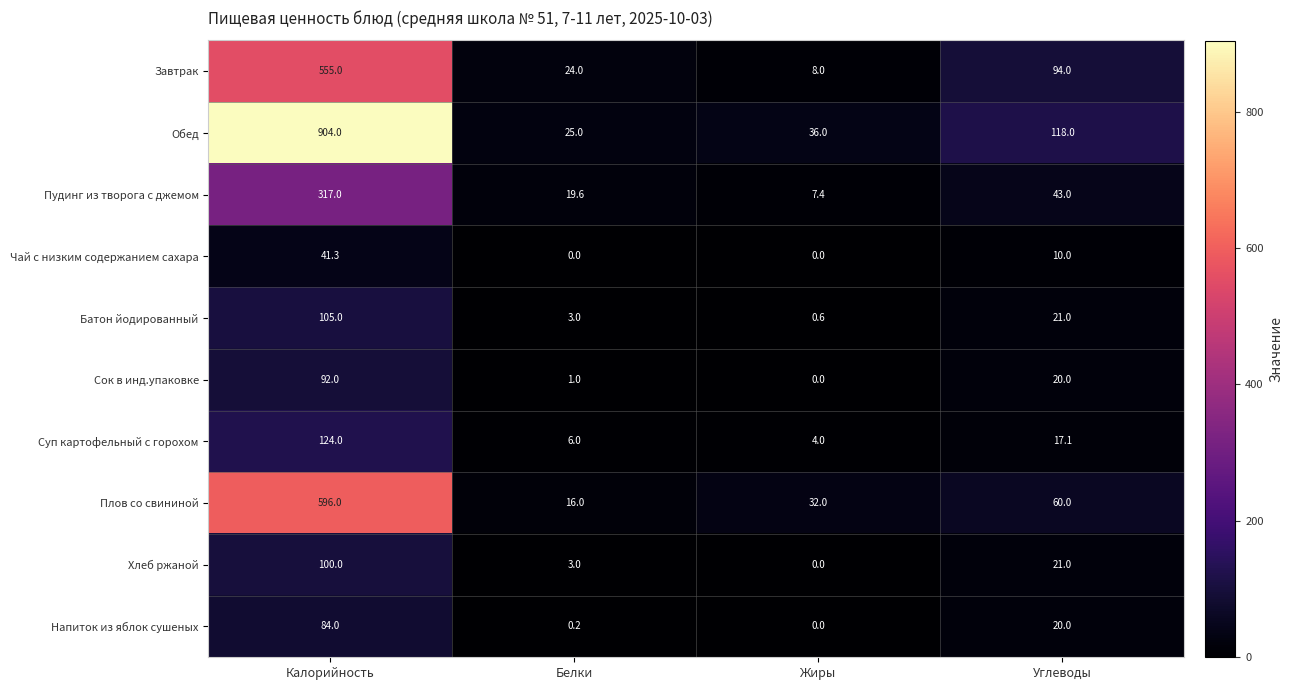

Which series has the largest total across all categories?

Обед